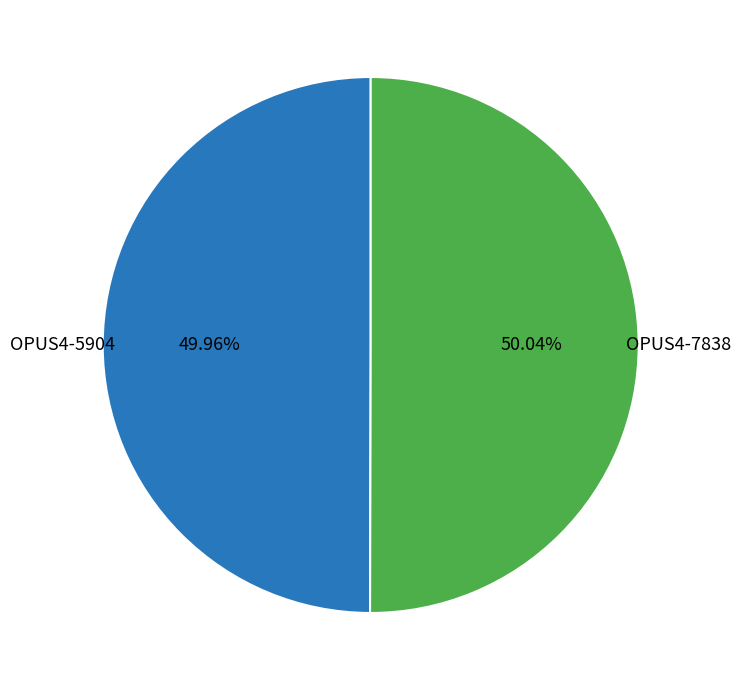

To the nearest percent, what is the average slice percentage?

50%